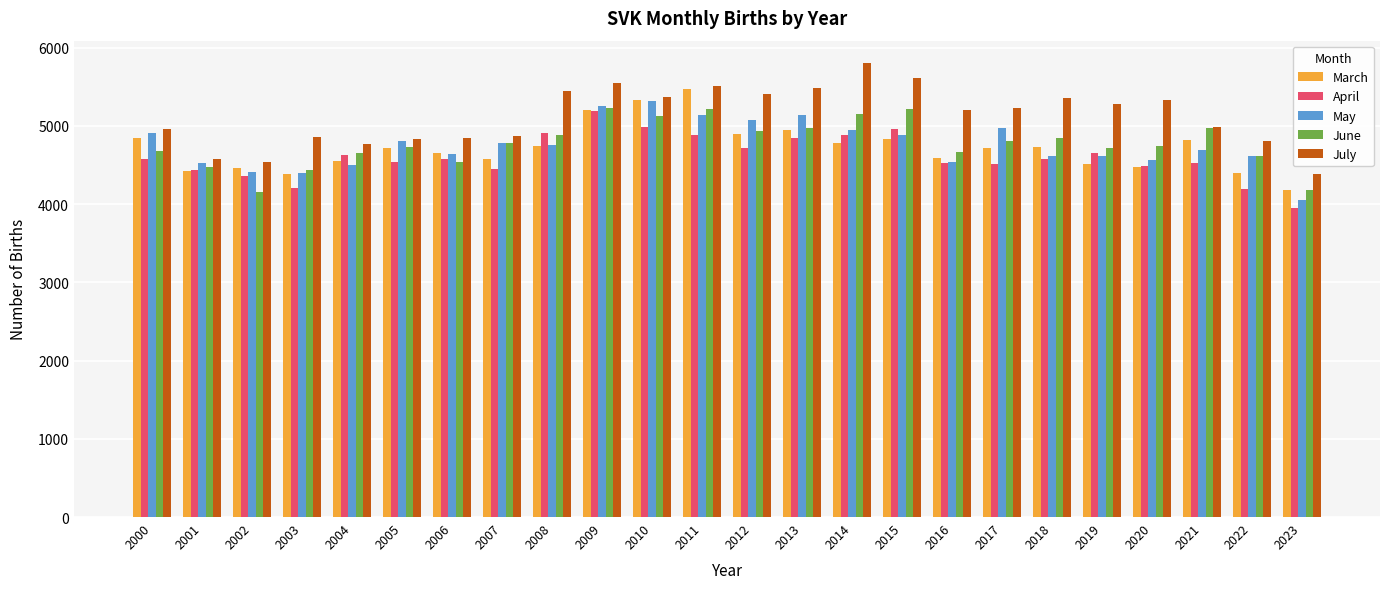

What is the value of the April bar at the 17th from the left?

4531